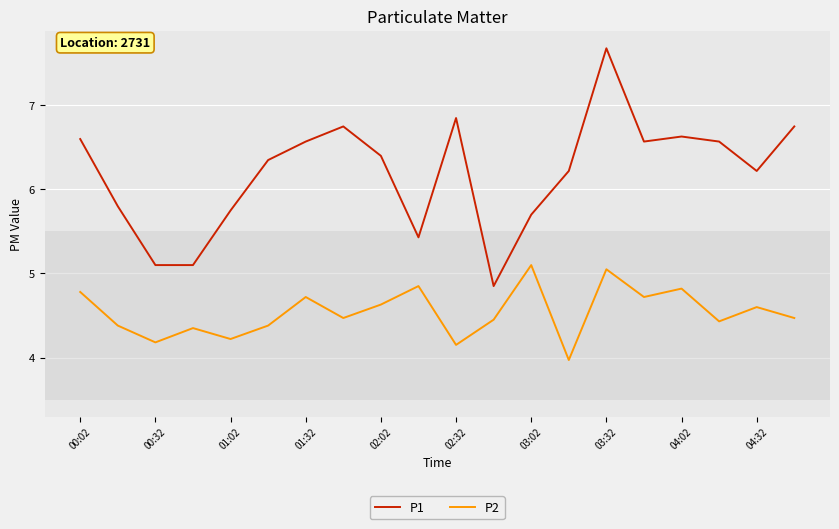

Which series has the largest total across all categories?

P1